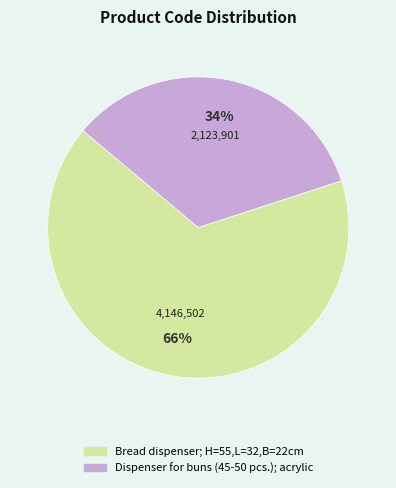

Combined, do Bread dispenser; H=55,L=32,B=22cm and Dispenser for buns (45-50 pcs.); acrylic account for over 50%?

Yes